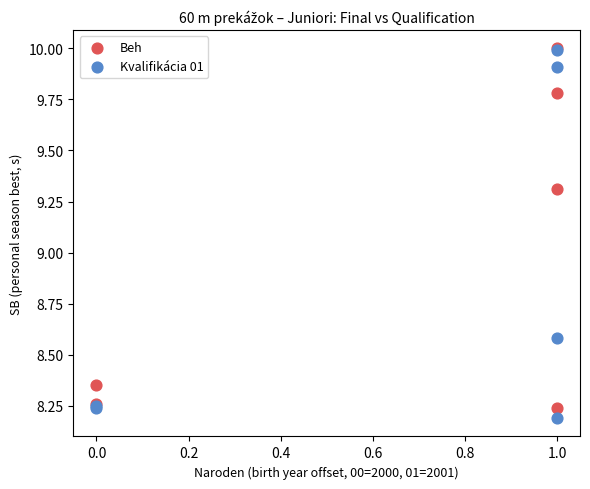

What are all the series names shown in the legend?

Beh, Kvalifikácia 01